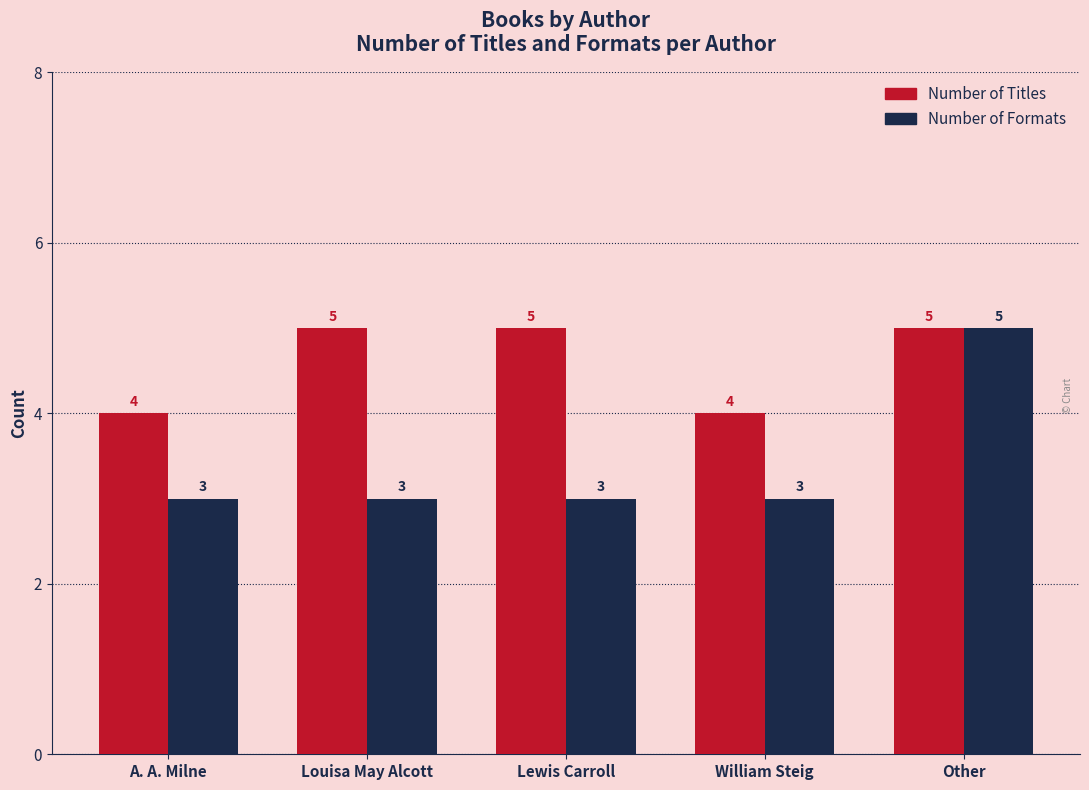

True or false: Number of Formats has a value of 3 at Lewis Carroll.

True